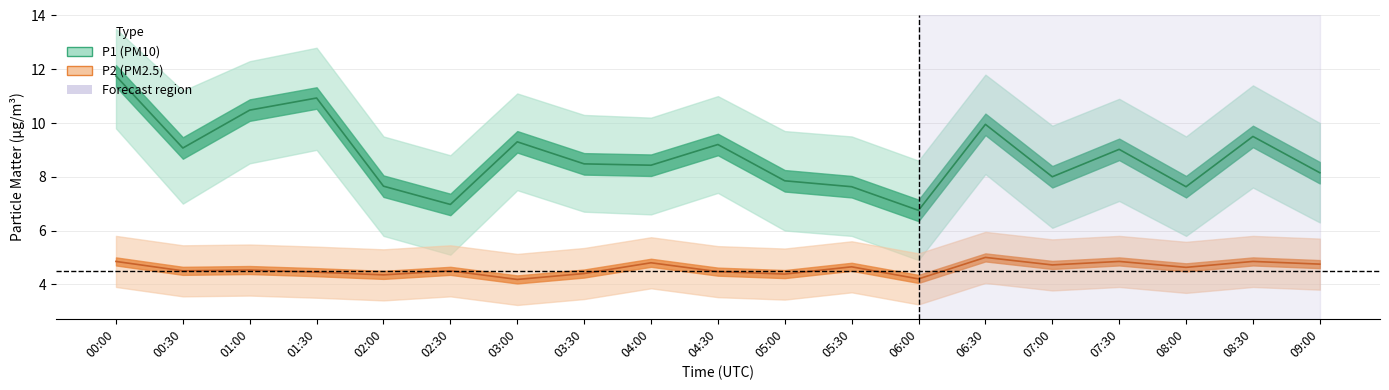

Is it true that P1_lower equals 7.4 at 04:30?

True